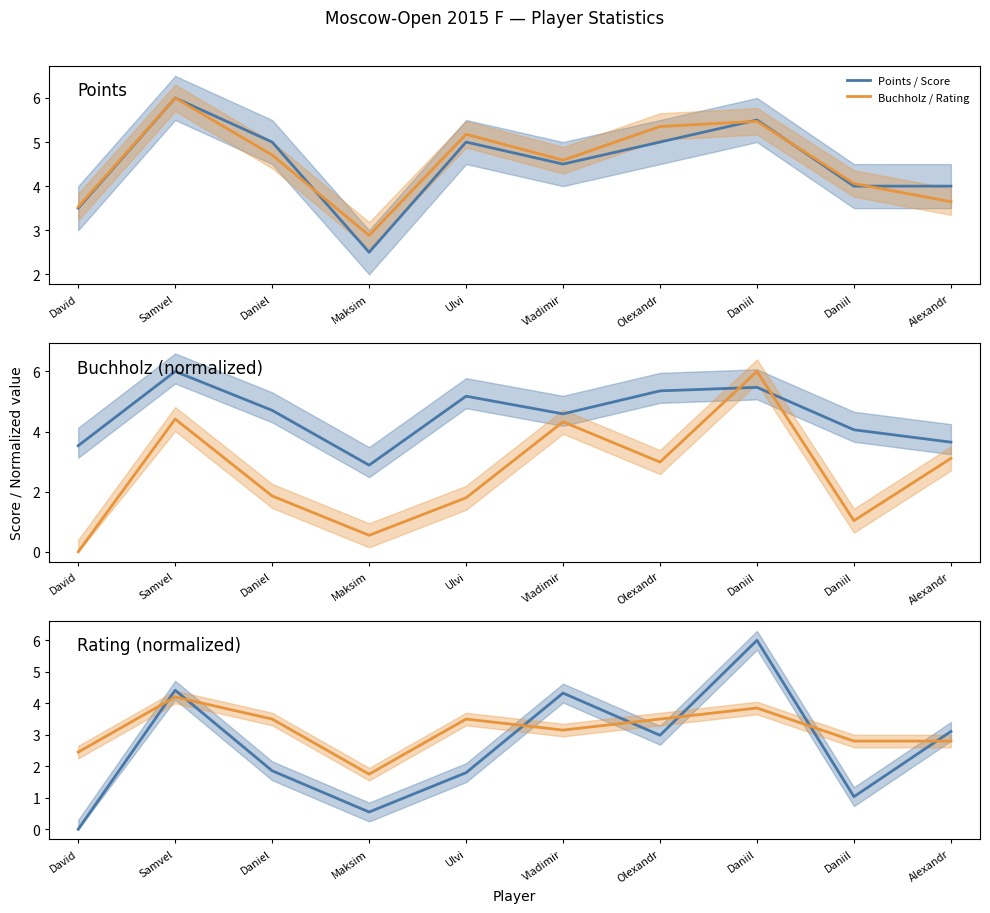

Where do Buchholz / Rating and Points / Score first cross each other?

David and Samvel